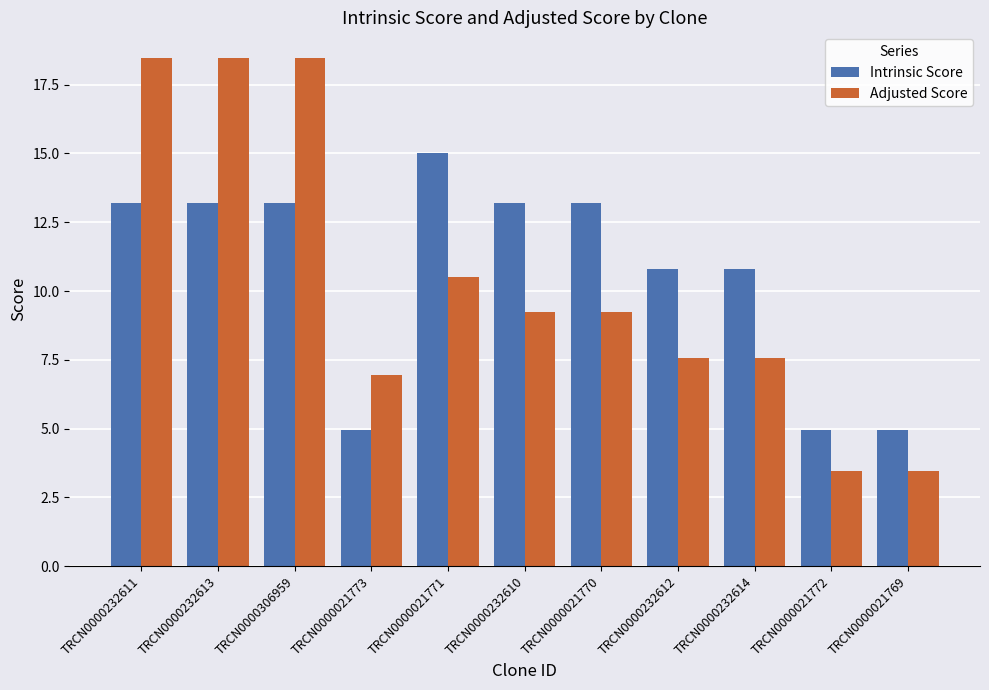

At TRCN0000232612, list the series in order from smallest to largest.

Adjusted Score, Intrinsic Score